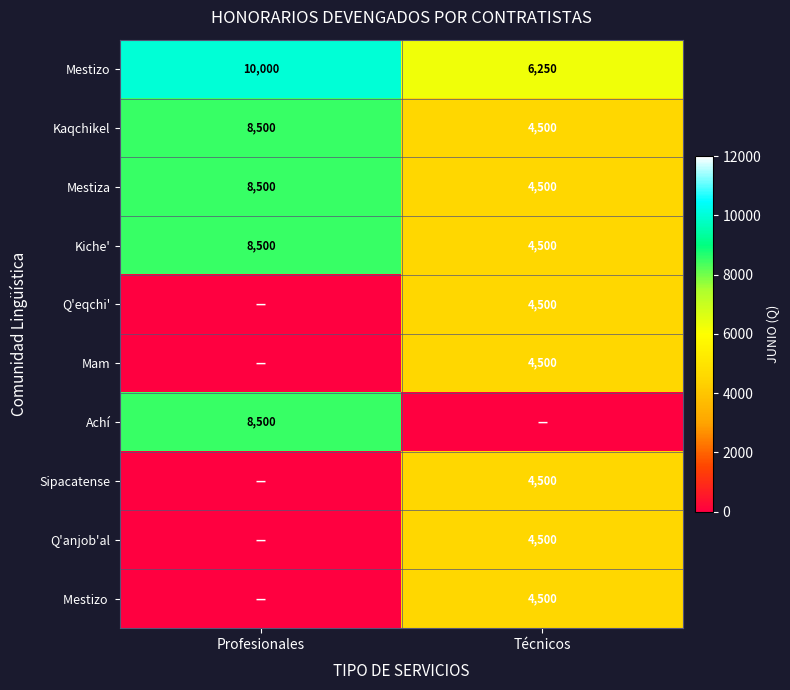

The value of Q'anjob'al at Técnicos is 6888. True or false?

False